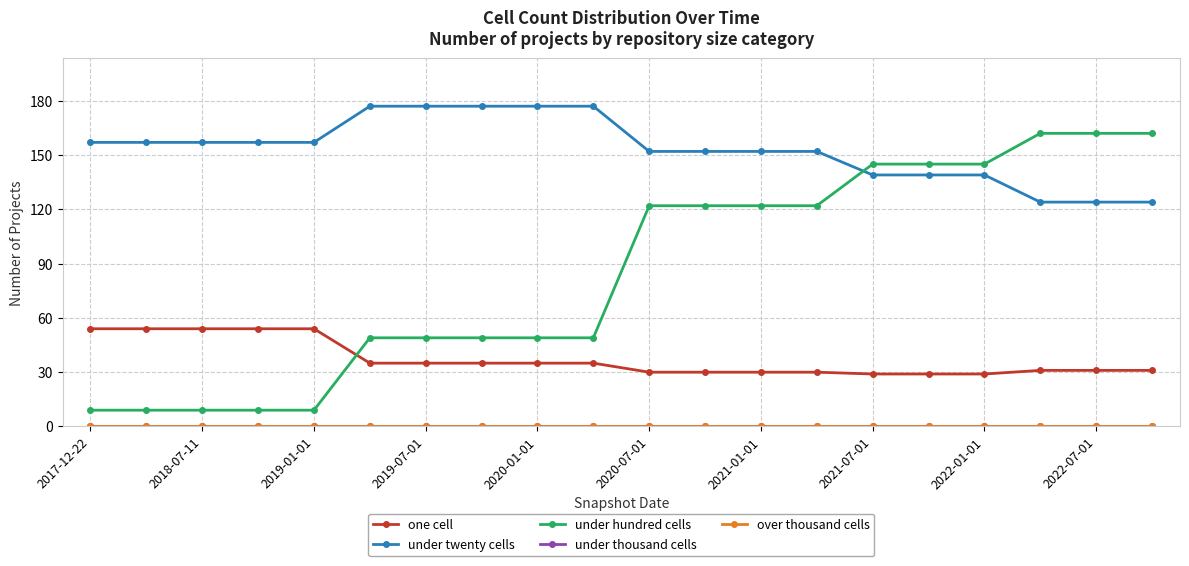

Is this an area chart (filled region under the line)?

No